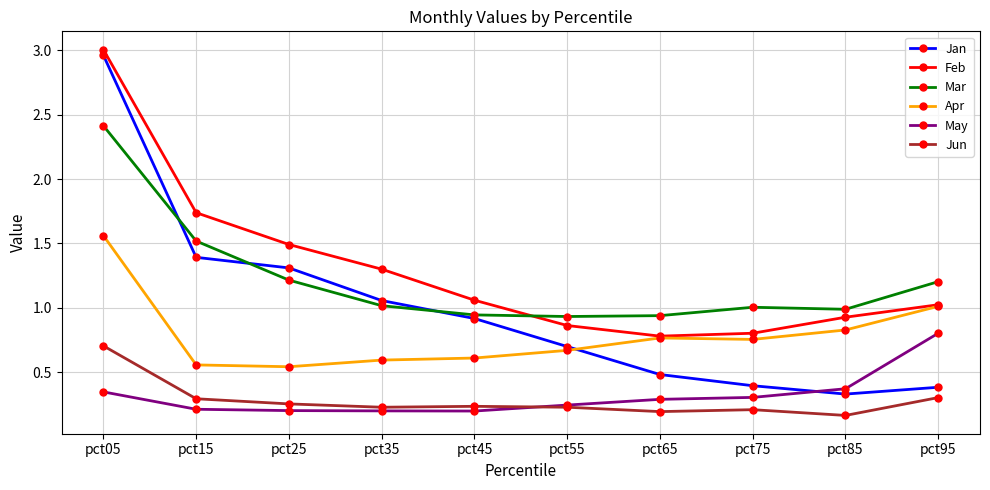

What is the sum of the Mar values at pct25 and pct95?

2.4